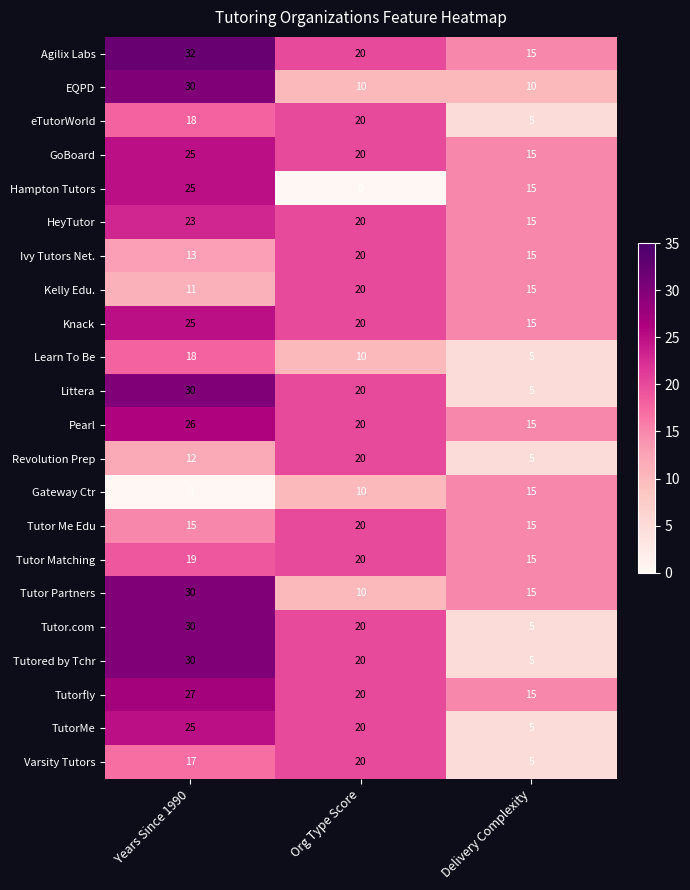

At which label is Knack closest to 20?

Org Type Score